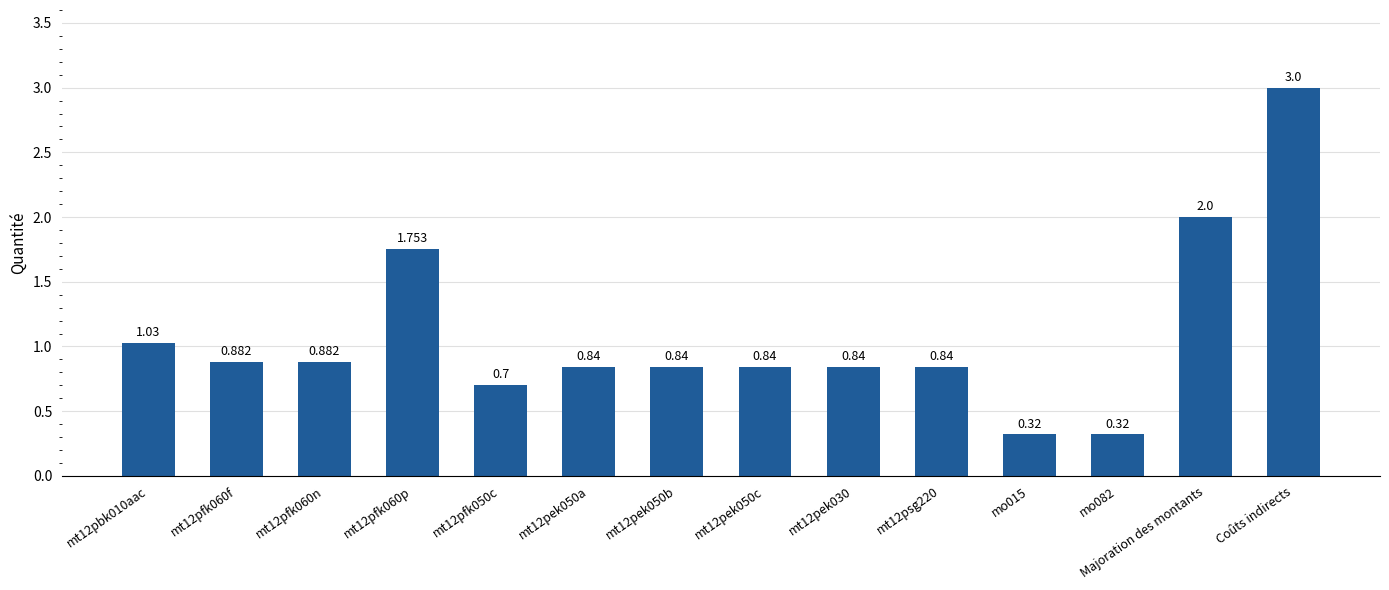

What is the label of the 2nd bar from the right?

Majoration des montants